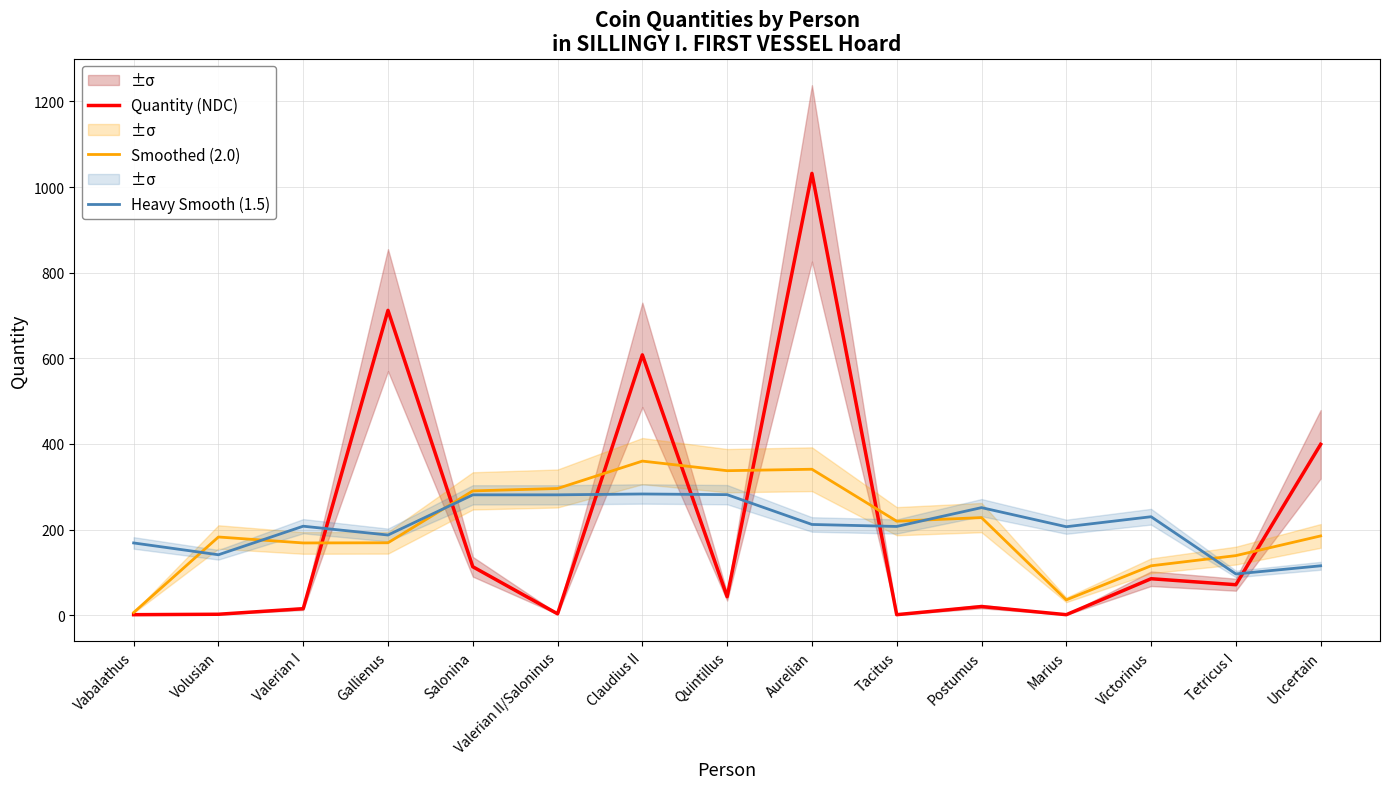

Where does the Heavy Smooth (1.5) series first go above 207?

Valerian I